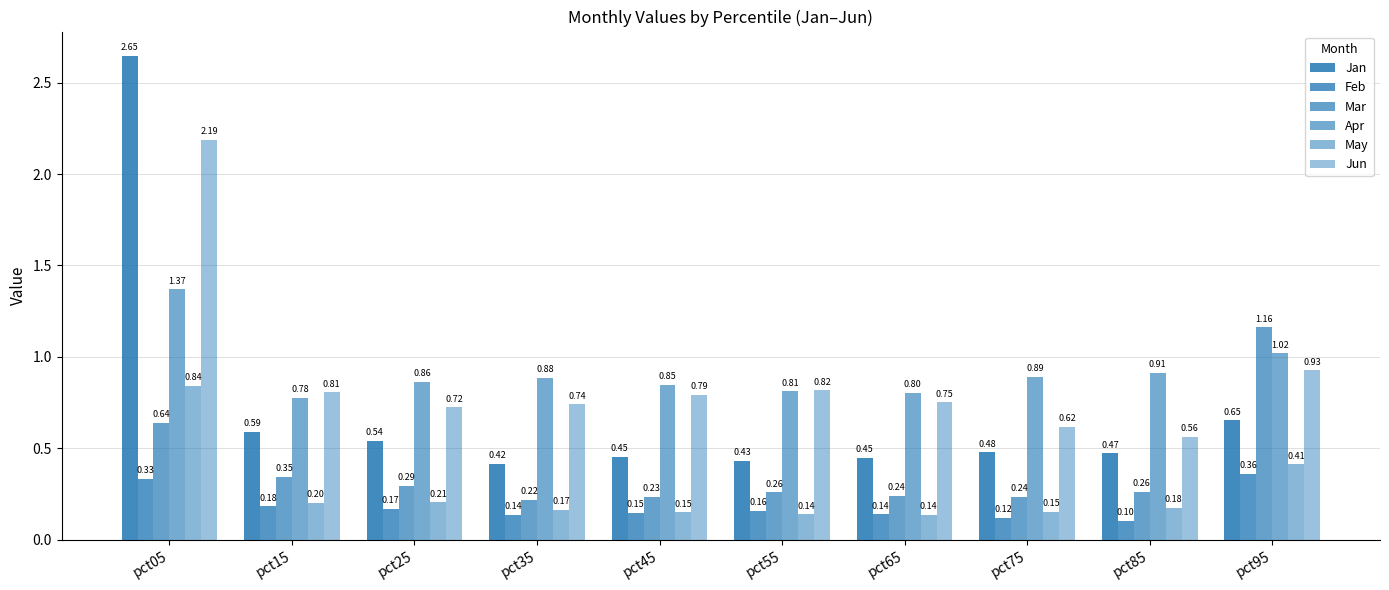

List the labels in order of Jun value, smallest first.

pct85, pct75, pct25, pct35, pct65, pct45, pct15, pct55, pct95, pct05